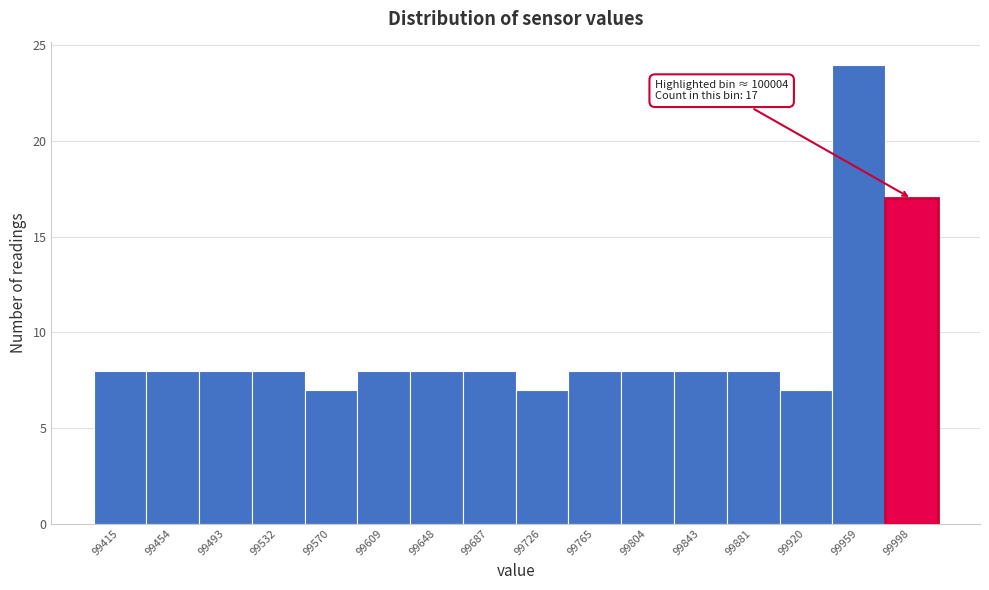

Reading left to right, extract all data points from this chart.

99415=8	99454=8	99493=8	99532=8	99570=7	99609=8	99648=8	99687=8	99726=7	99765=8	99804=8	99843=8	99881=8	99920=7	99959=24	99998=17